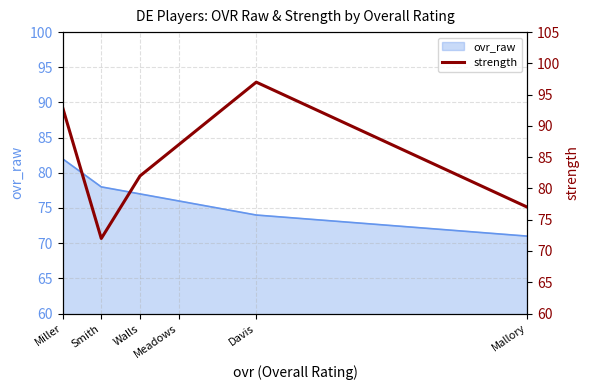

What is the sum of all values?

508